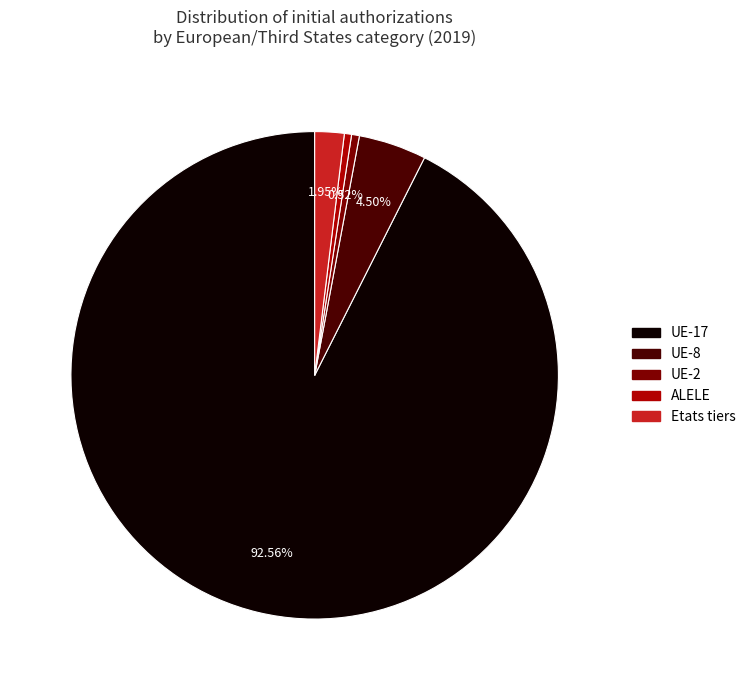

Do UE-17 and UE-8 together represent more than half of the pie?

Yes